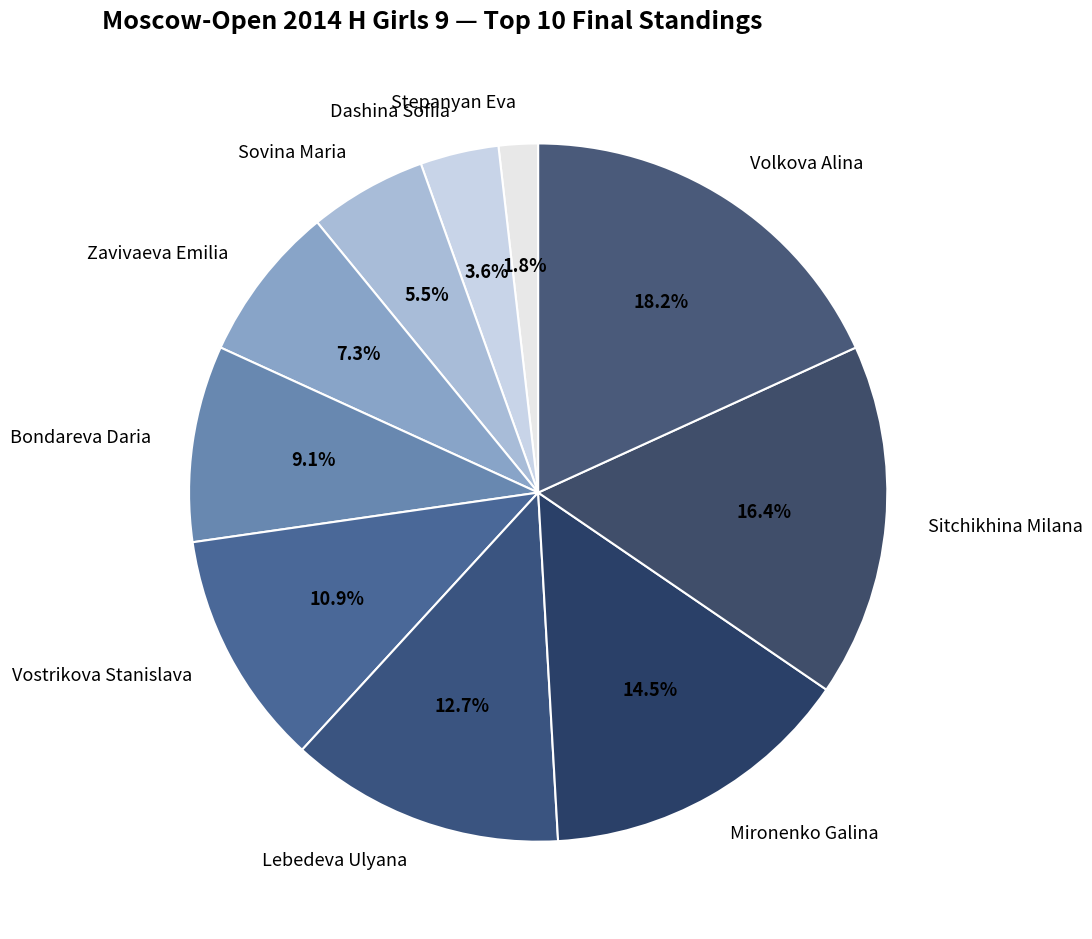

How many segments does this pie chart have?

10